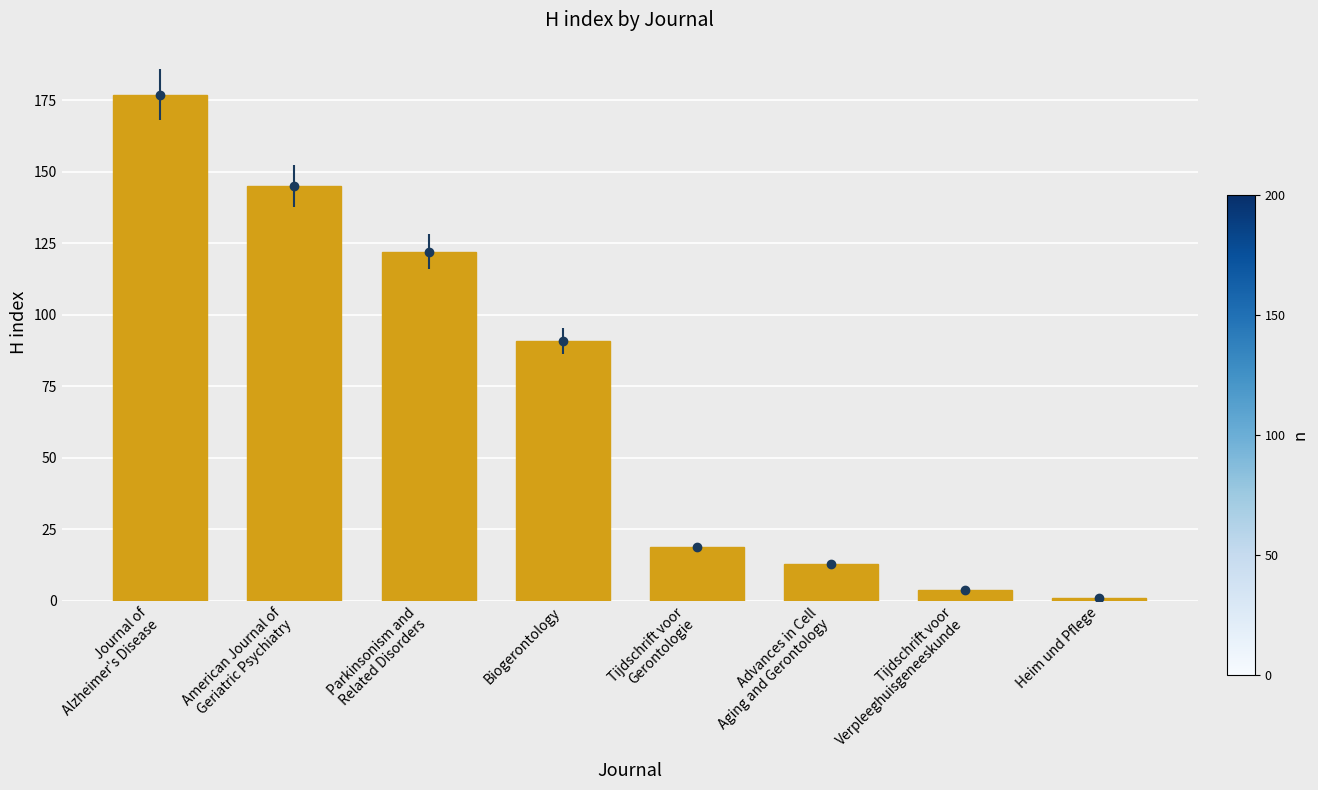

Rank the categories by value from highest to lowest.

Journal of
Alzheimer's Disease, American Journal of
Geriatric Psychiatry, Parkinsonism and
Related Disorders, Biogerontology, Tijdschrift voor
Gerontologie, Advances in Cell
Aging and Gerontology, Tijdschrift voor
Verpleeghuisgeneeskunde, Heim und Pflege